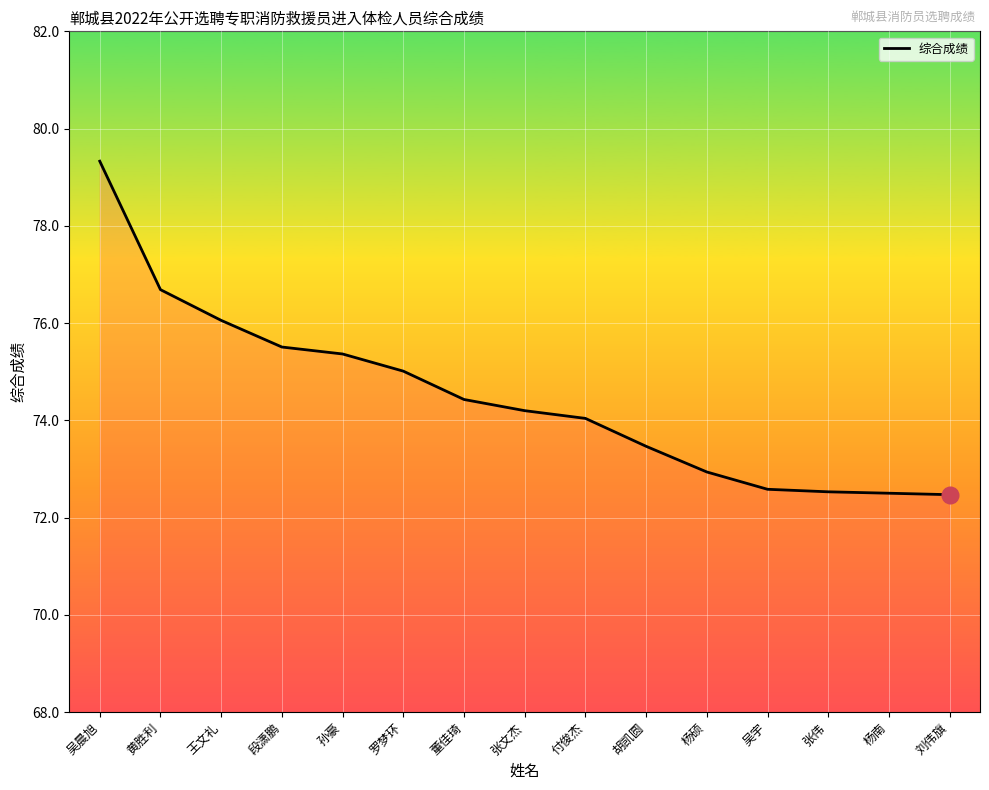

Which label corresponds to the largest value in the chart?

吴晨旭